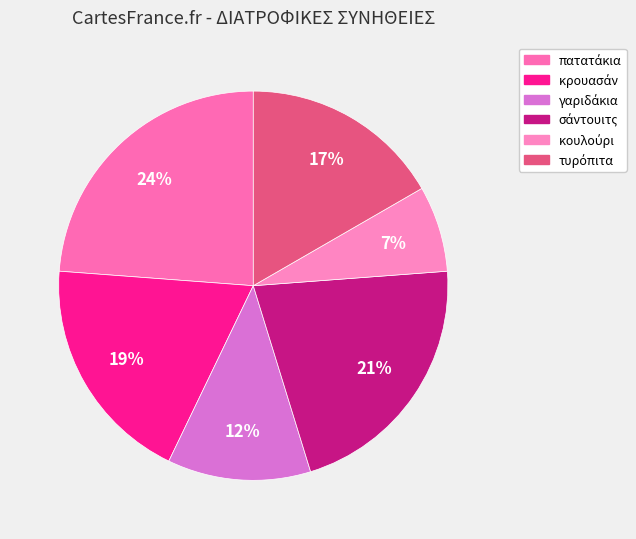

Does κρουασάν account for over 50% of the chart?

No